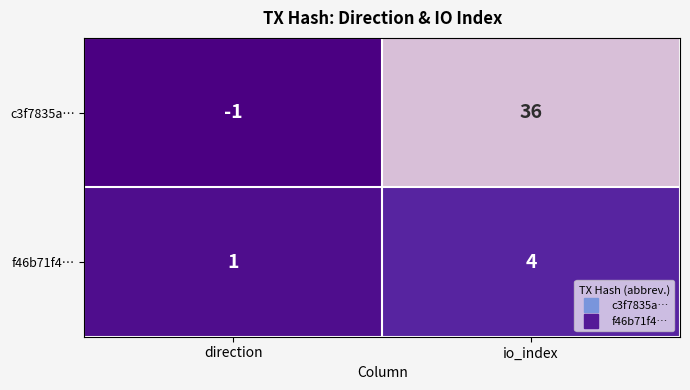

What is the difference between the maximum and minimum values in the f46b71f4… series?

3